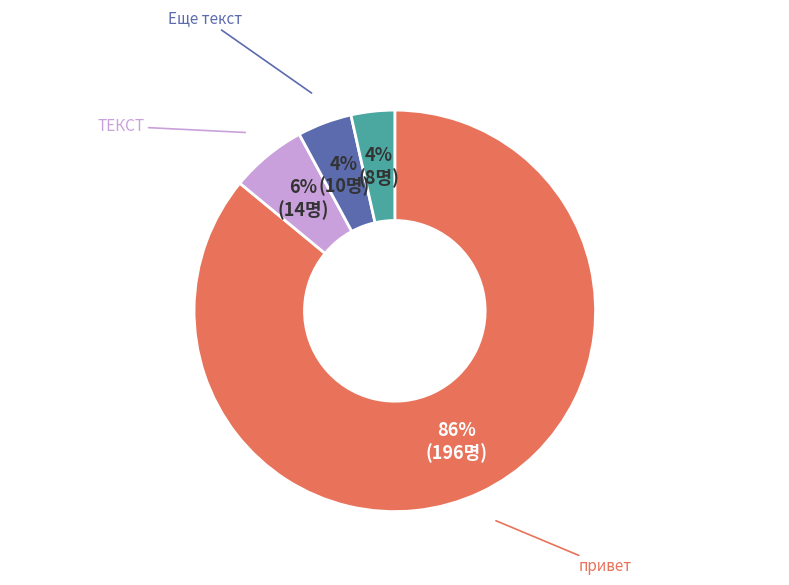

To the nearest percent, what is the difference between the largest and smallest slice percentages?

82%